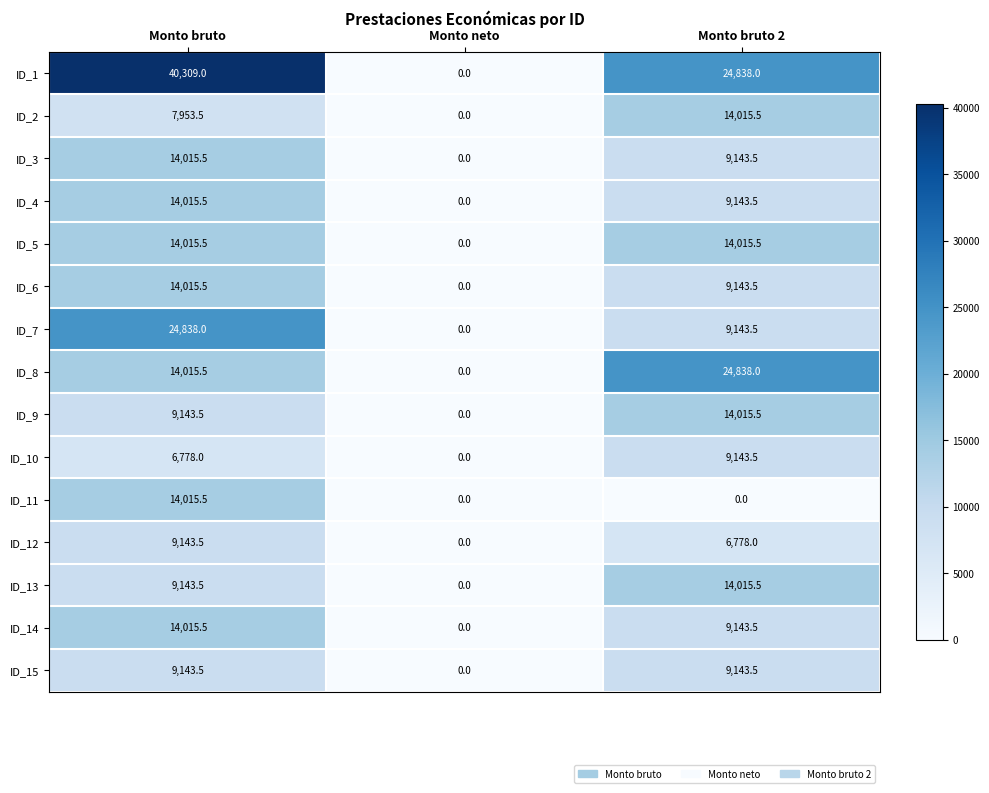

Which label corresponds to the largest value in the chart?

Monto bruto